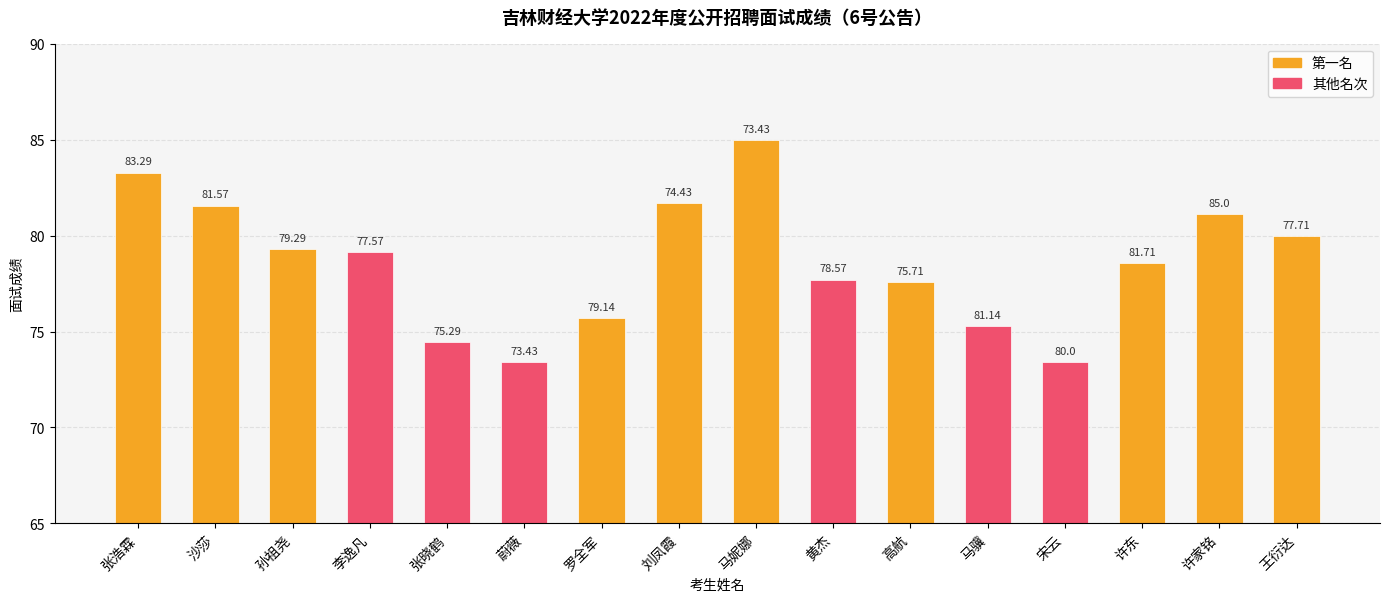

Reading left to right, what are all the values shown in this chart?

张浩霖=83.3	沙莎=81.6	孙祖尧=79.3	李逸凡=79.1	张晓鹤=74.4	蔚薇=73.4	罗全军=75.7	刘凤霞=81.7	马妮娜=85.0	黄杰=77.7	高航=77.6	马骥=75.3	宋云=73.4	许东=78.6	许家铭=81.1	王衍达=80.0